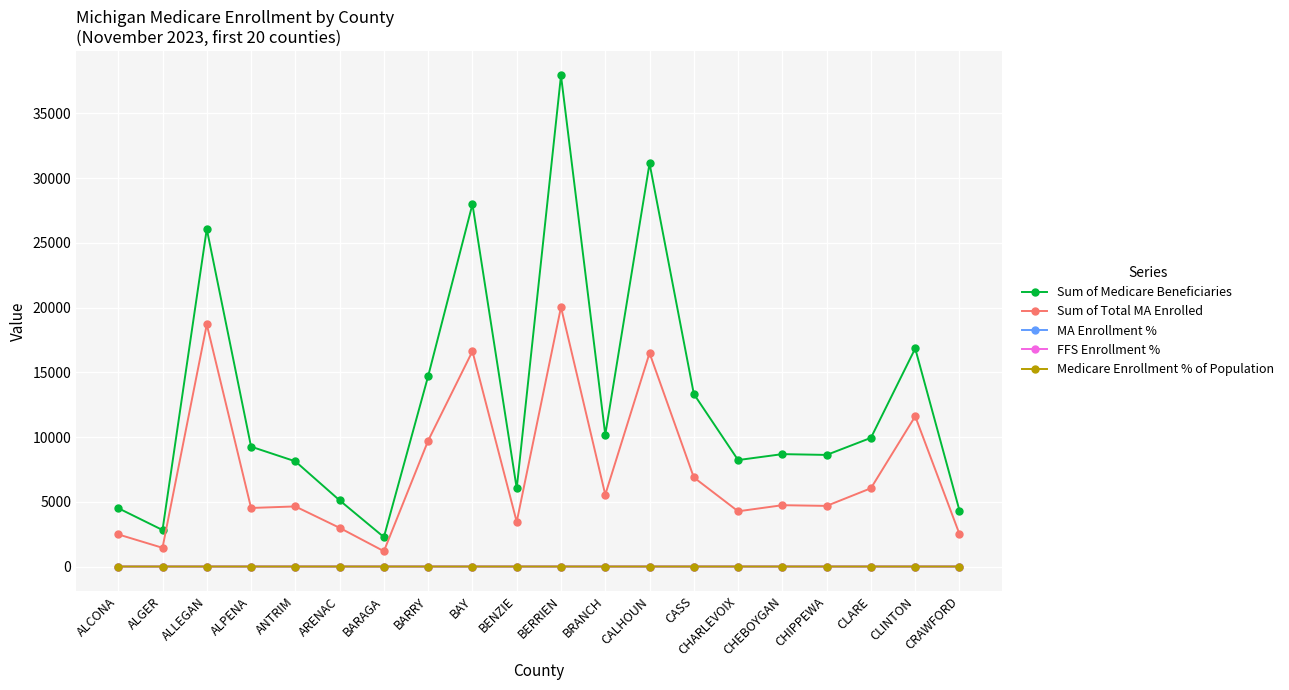

What position from the left is CASS?

14